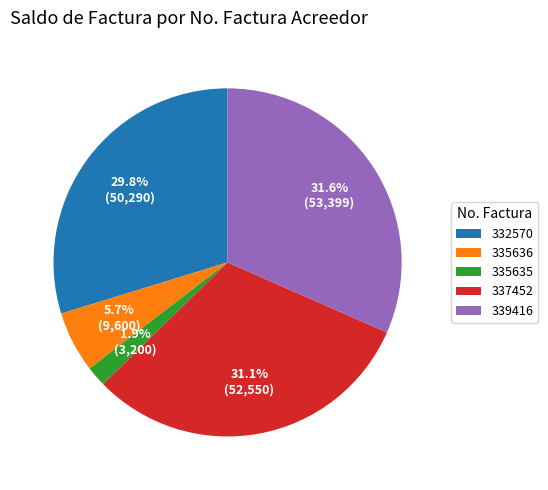

True or false: 332570 accounts for 41% of the total.

False